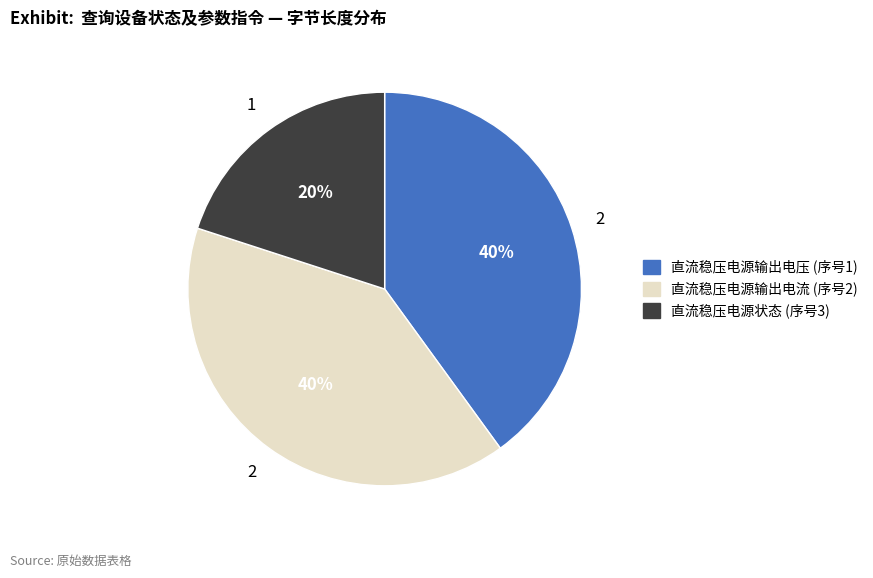

Does any single category account for the majority?

No